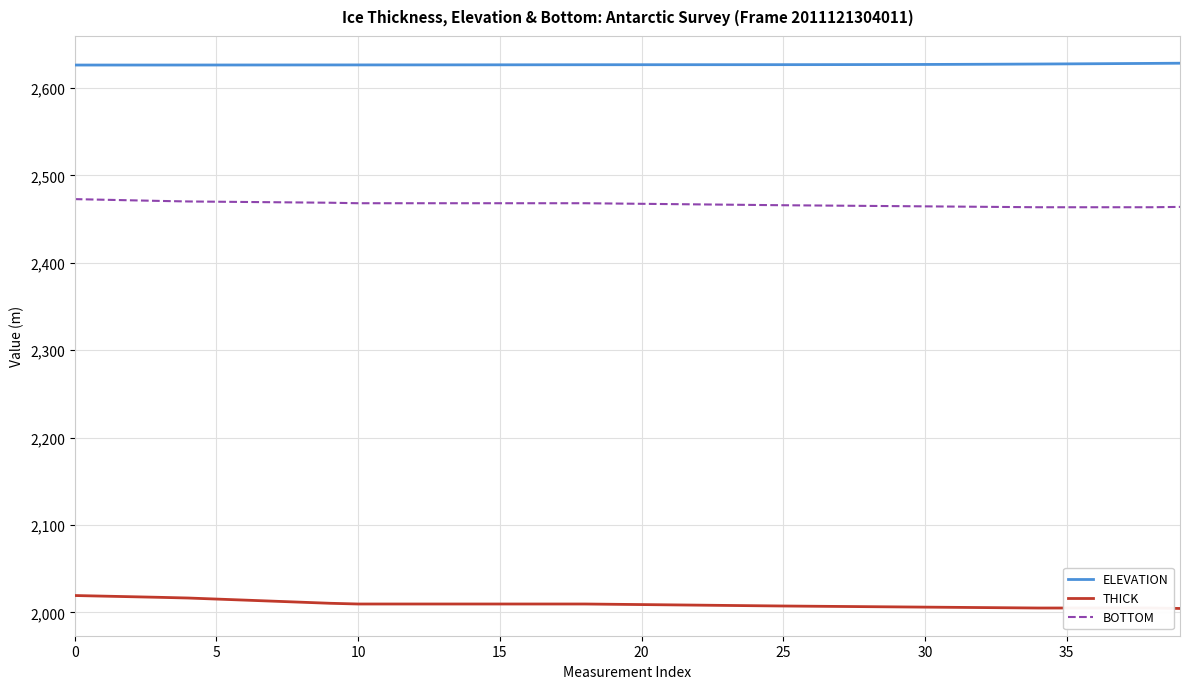

What is the greatest value displayed?

2628.4